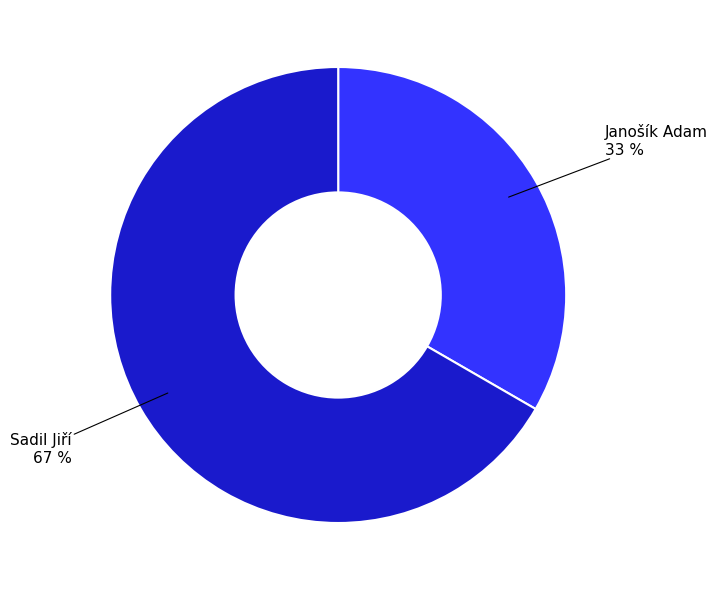

Is the sum of Sadil Jiří and Janošík Adam greater than half?

Yes